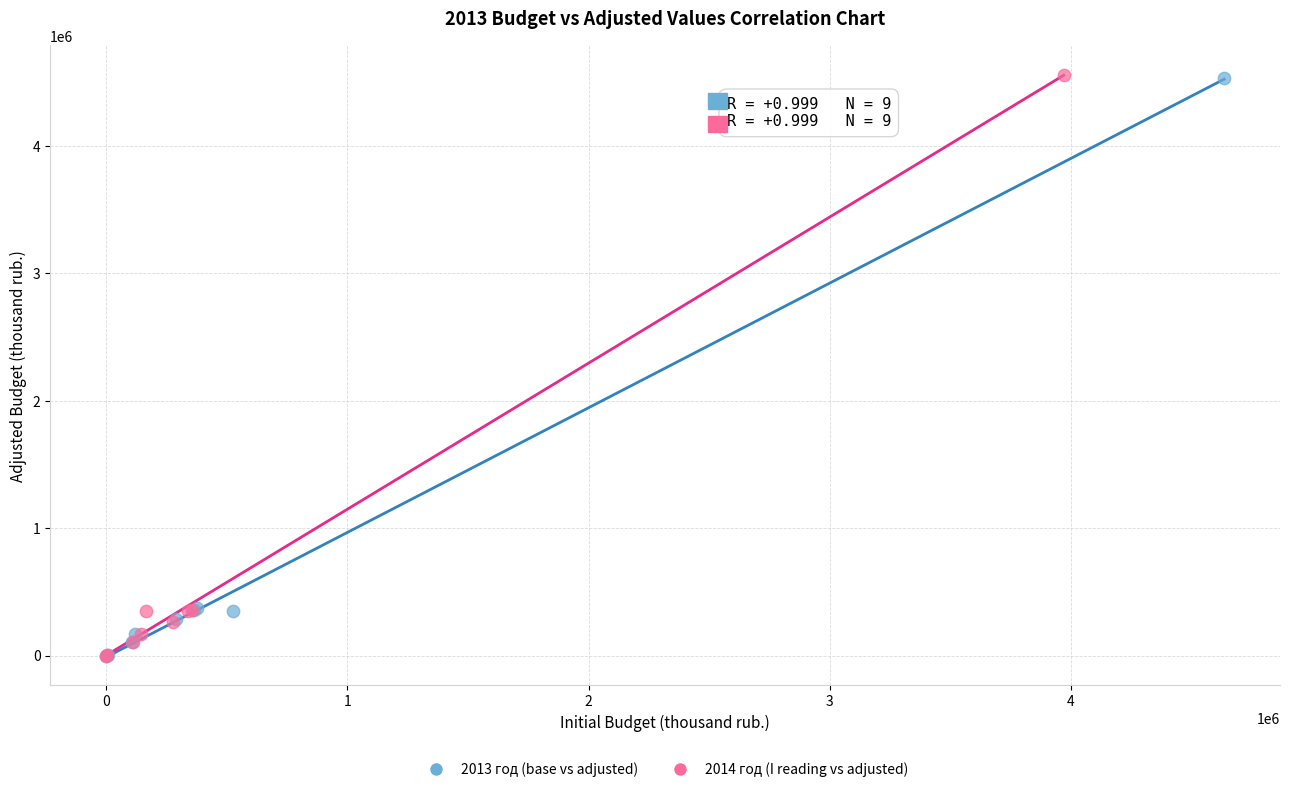

Which series has the widest spread of Y values?

2014 год (I reading vs adjusted)